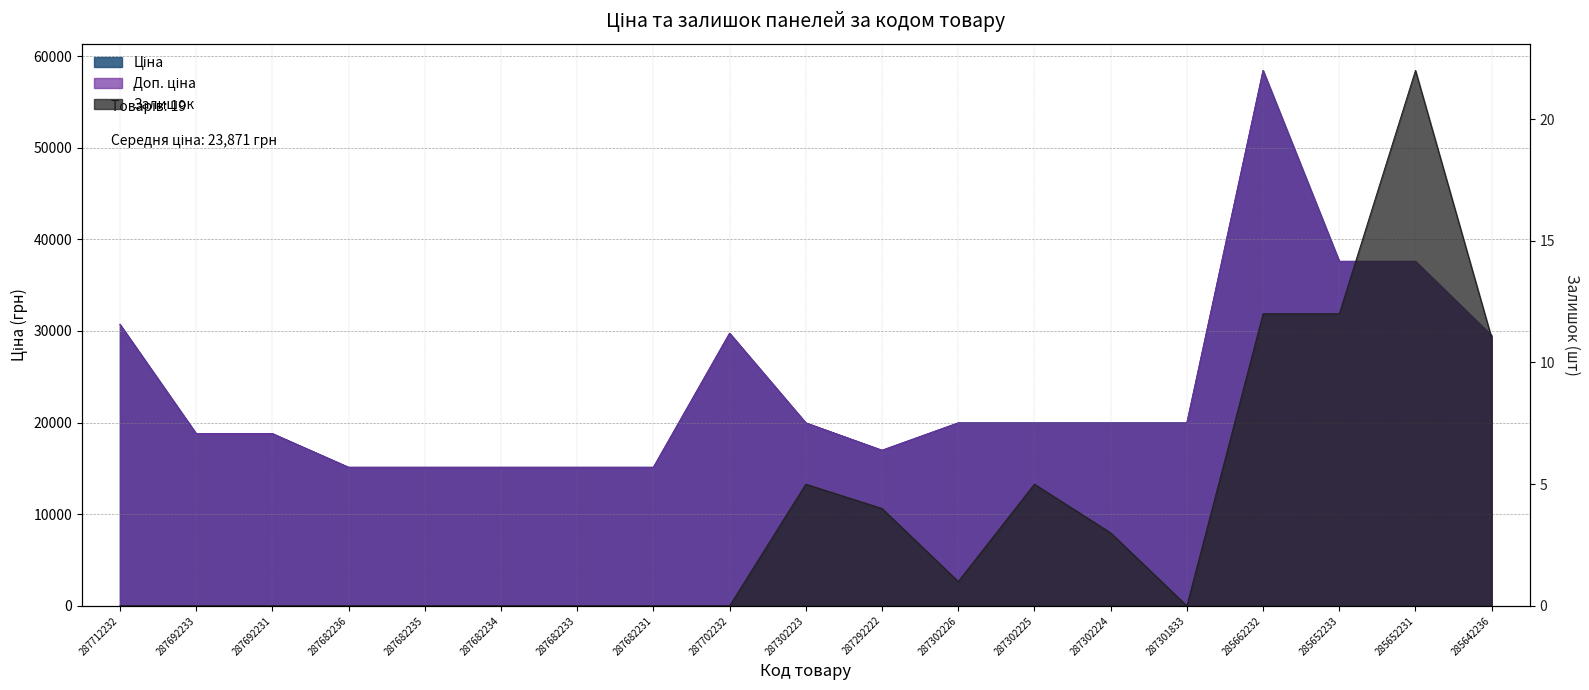

How many values in the Ціна series exceed 19964?

11